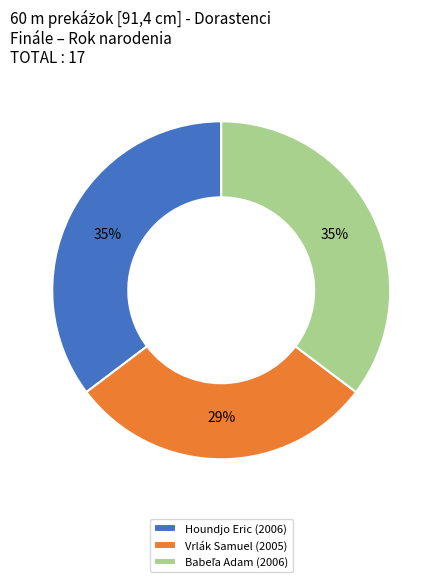

Does any single category account for the majority?

No